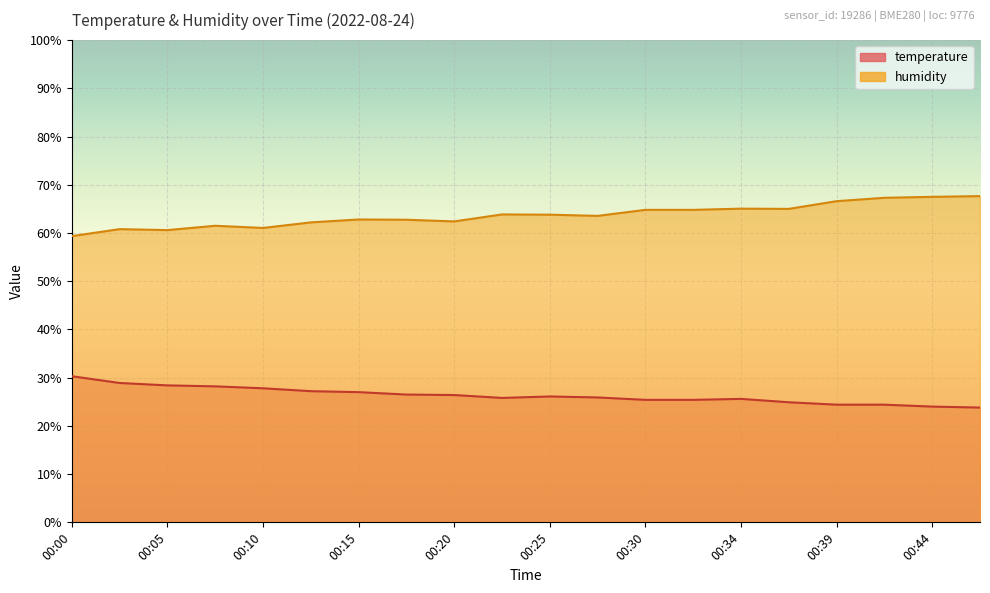

Reading left to right, what are all the values shown in this chart?

temperature: 30.3	28.9	28.4	28.2	27.8	27.2	27.0	26.5	26.4	25.8	26.1	25.9	25.4	25.4	25.6	24.9	24.4	24.4	24.0	23.8
humidity: 59.3	60.8	60.6	61.5	61.1	62.2	62.8	62.7	62.4	63.9	63.8	63.6	64.8	64.8	65.0	65.0	66.6	67.3	67.5	67.7